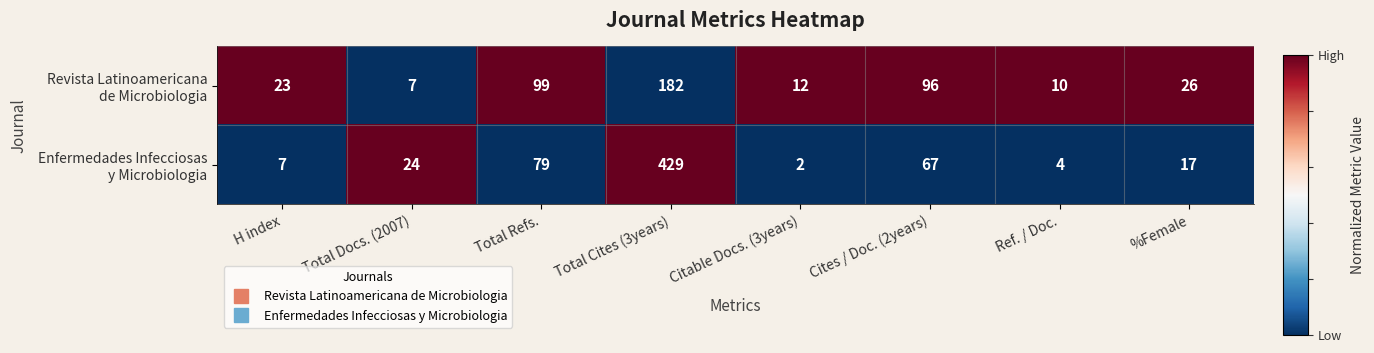

What is the difference between the highest and lowest values at Citable Docs. (3years)?

10